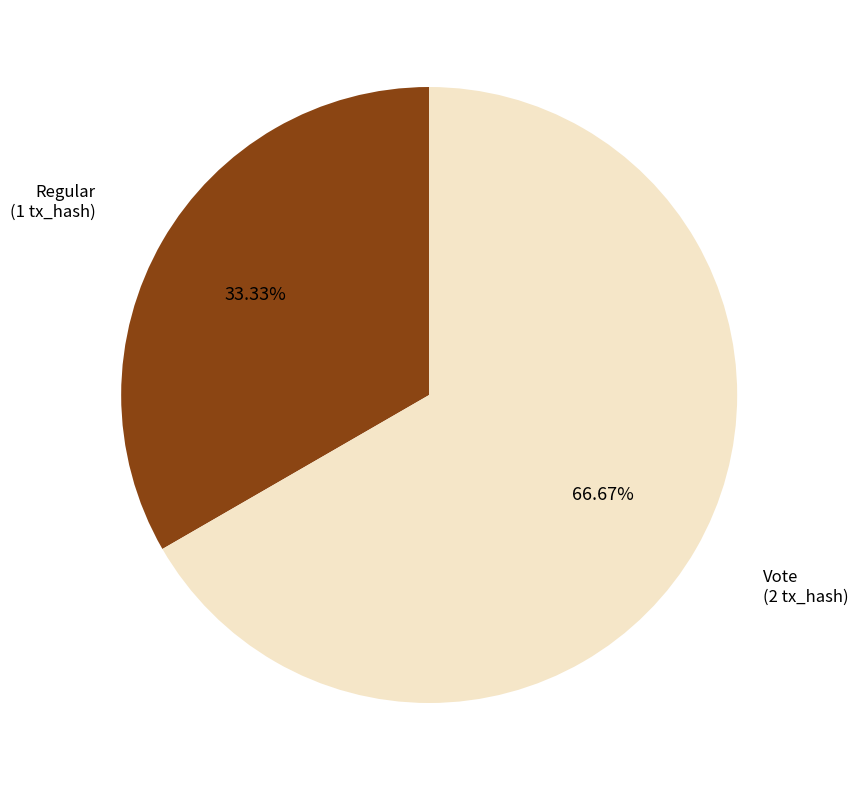

What is the ratio of the value at Regular to the value at Vote?

0.5